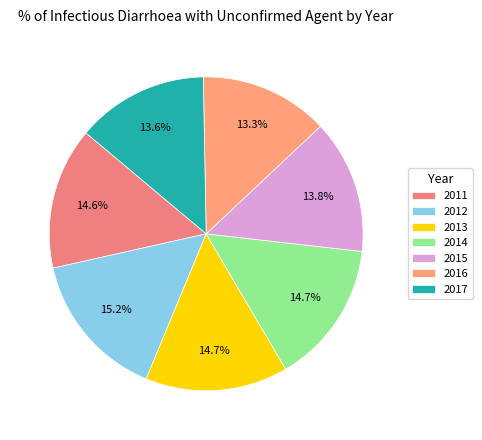

To the nearest percent, what is the difference between the largest and smallest slice percentages?

2%